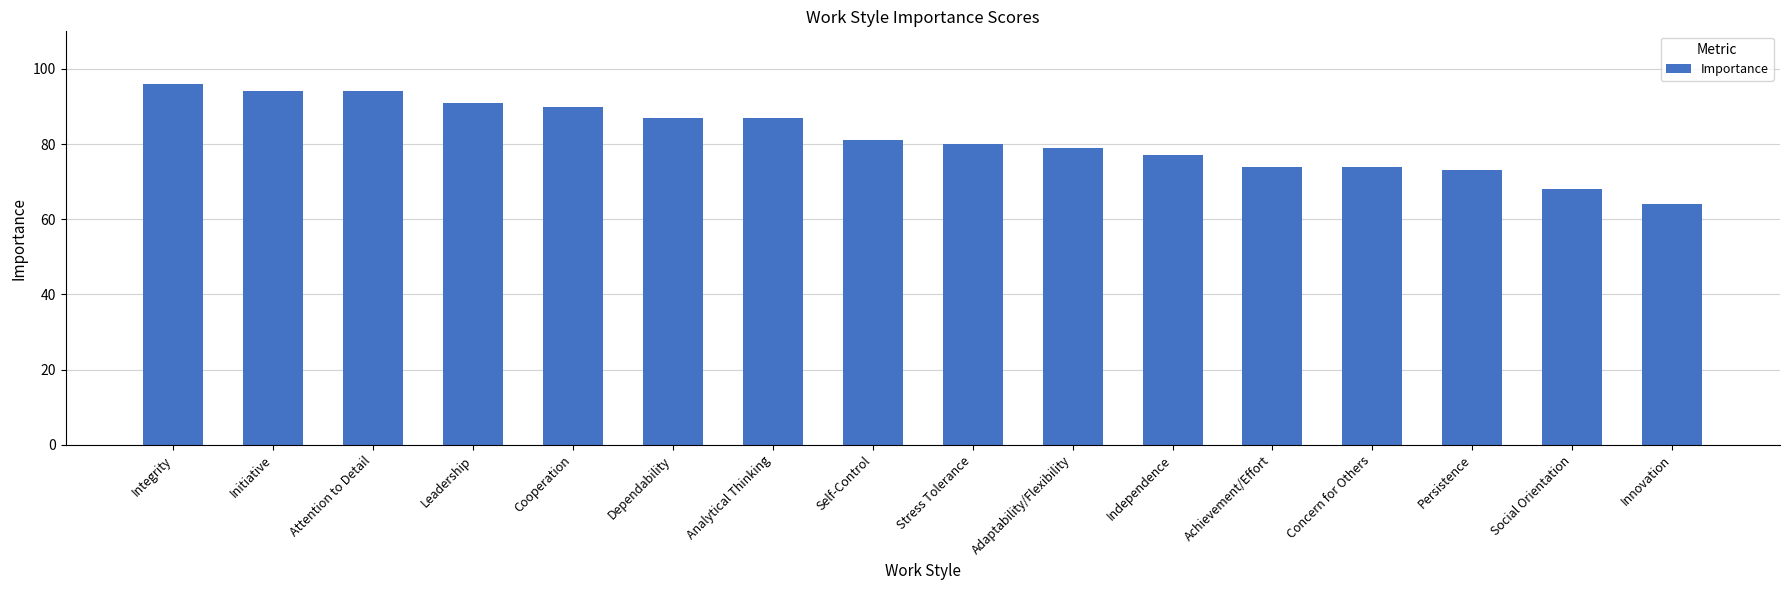

How many data points are less than 81?

8